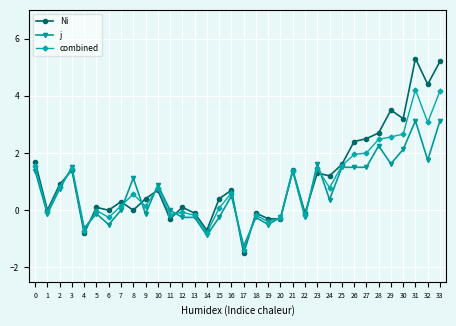

Does the chart display data point markers on the line(s)?

Yes